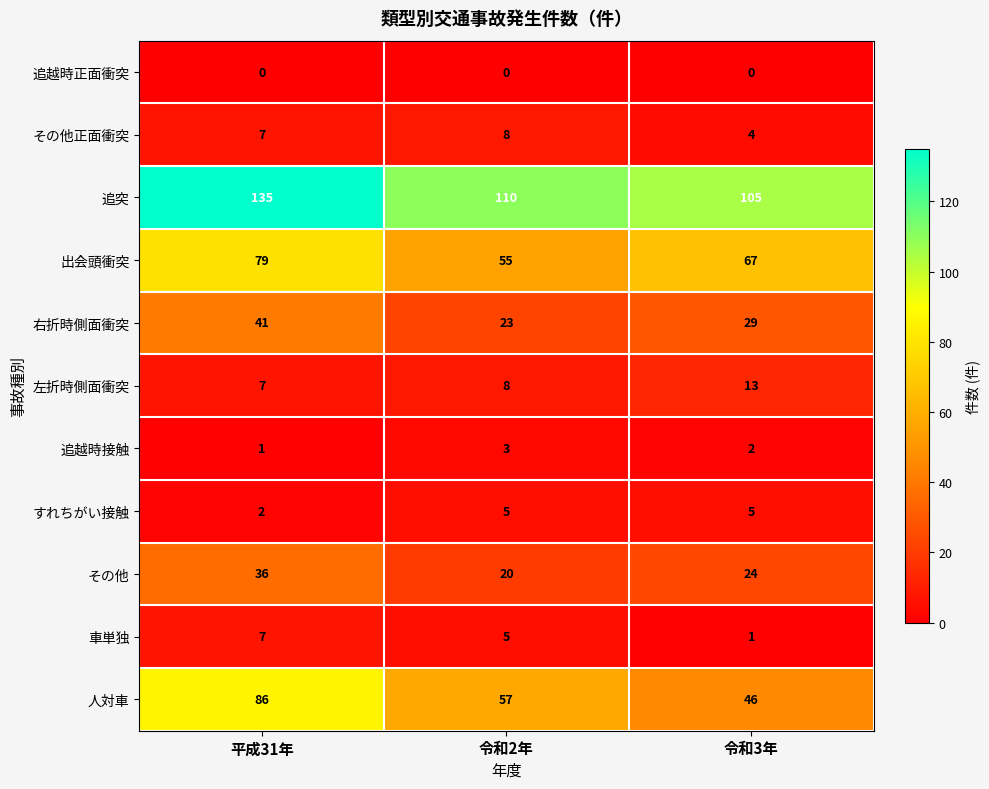

What is the difference between the 人対車 values at 平成31年 and 令和3年?

40